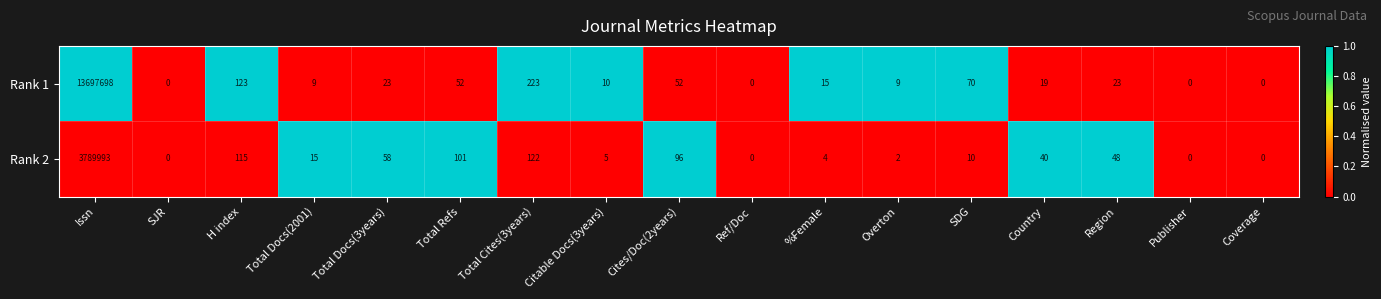

The Rank 1 series shows -8266398 at Publisher. True or false?

False